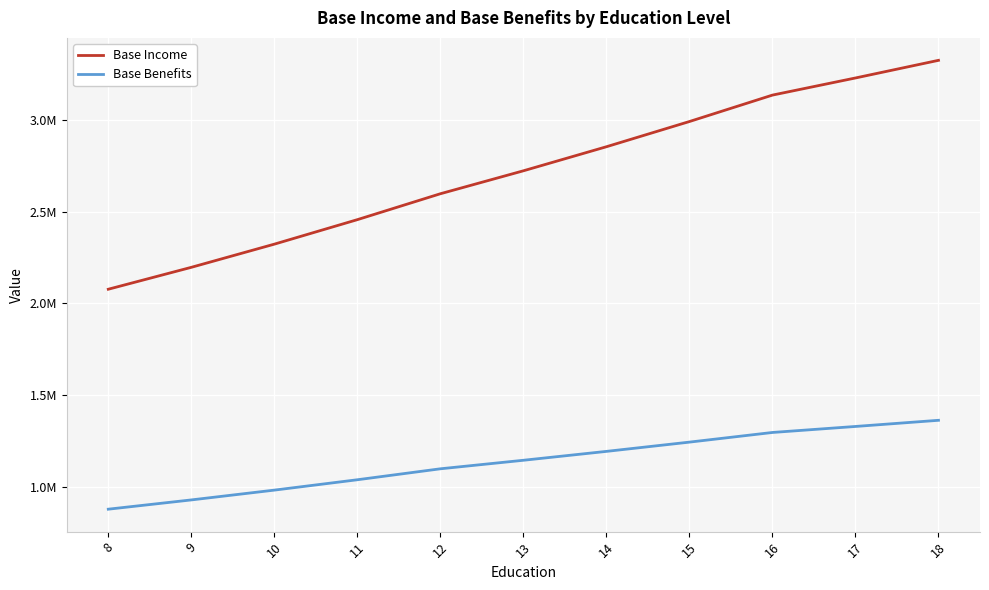

True or false: Base Income has more than 0 interior local peaks.

False